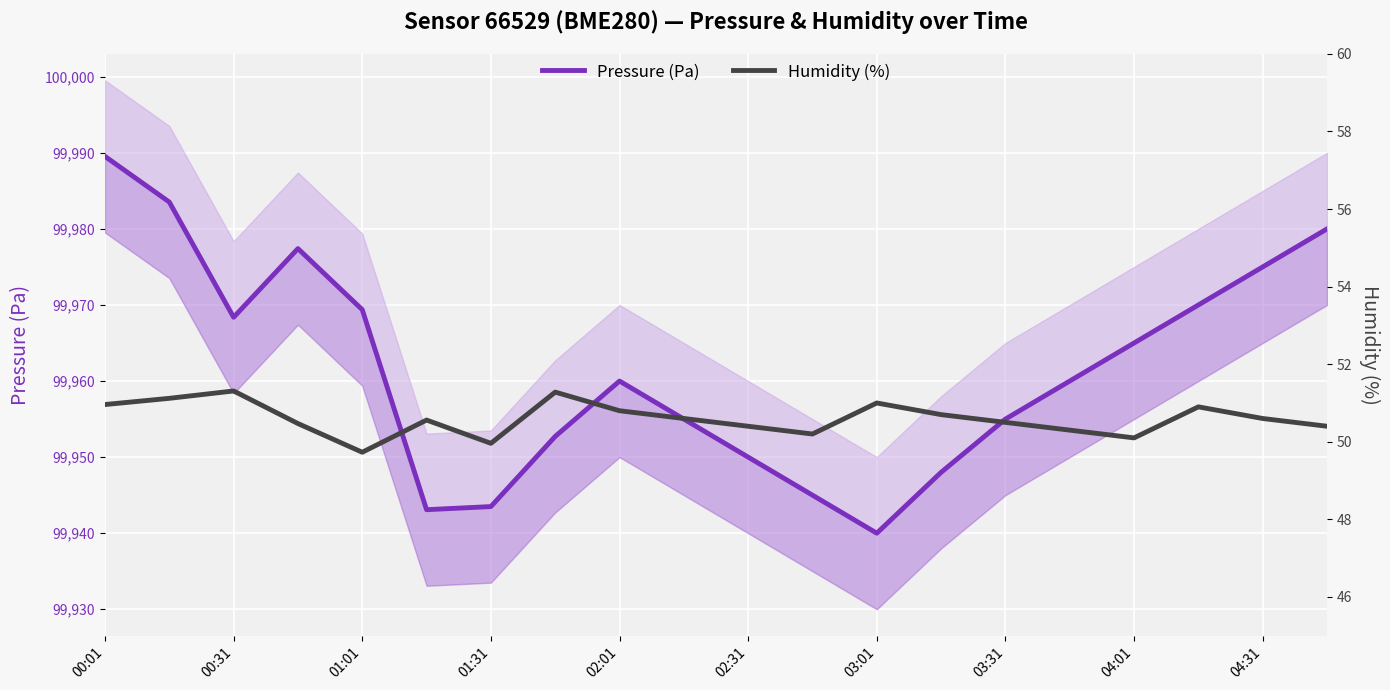

How many data points in Pressure (Pa) are less than 99960?

9